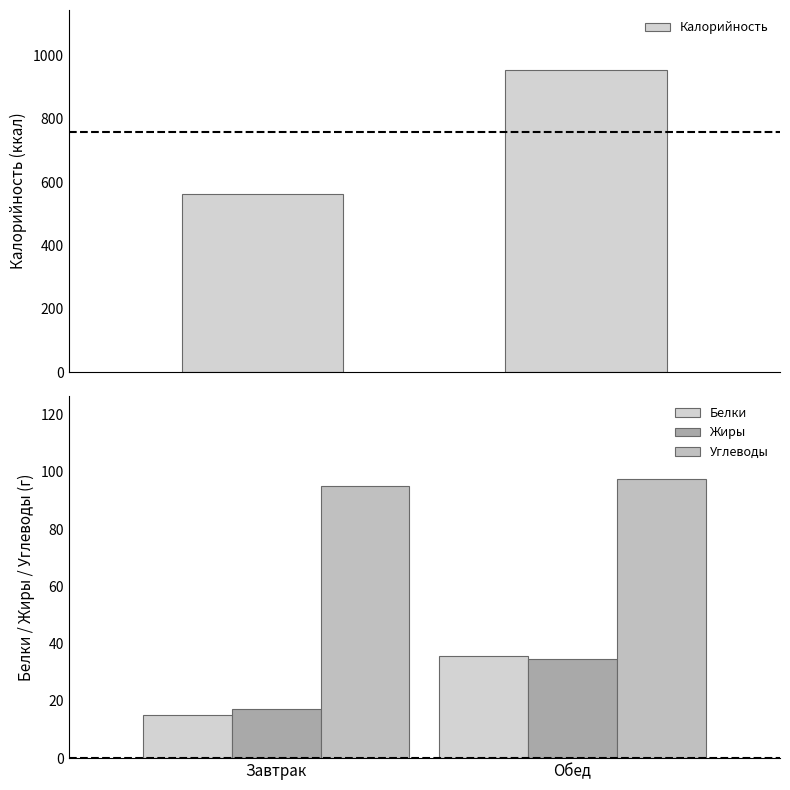

Are the bars grouped side by side (vs. stacked)?

Yes